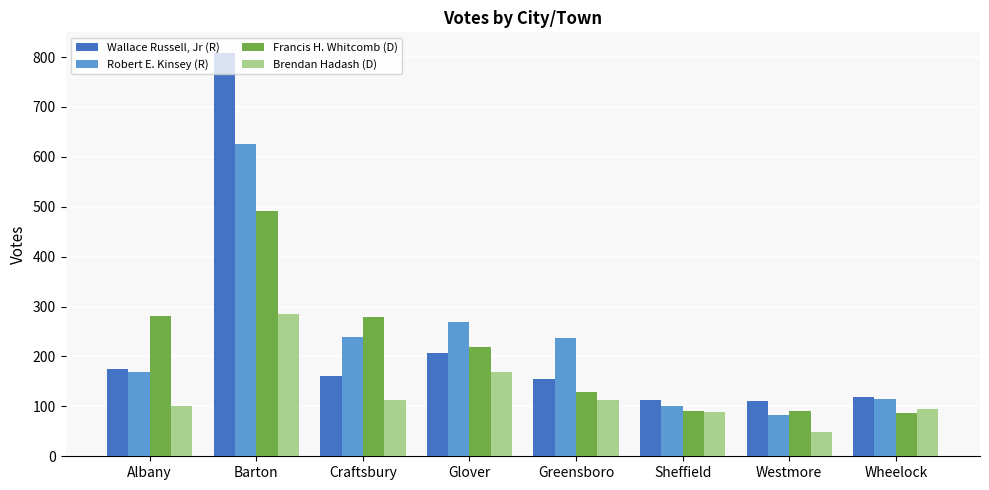

What is the minimum value shown in the chart?

49